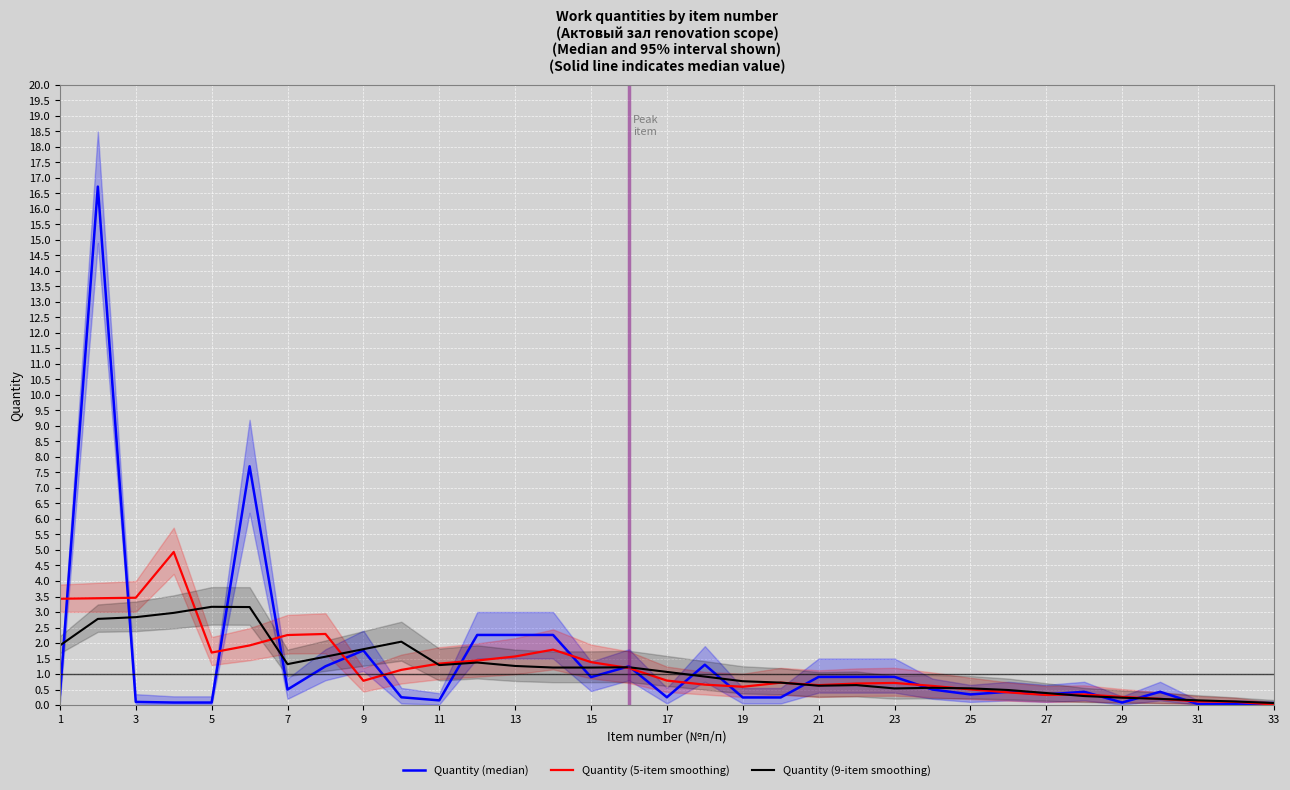

Rank the series at 29 from highest to lowest value.

Quantity (5-item smoothing), Quantity (9-item smoothing), Quantity (median)